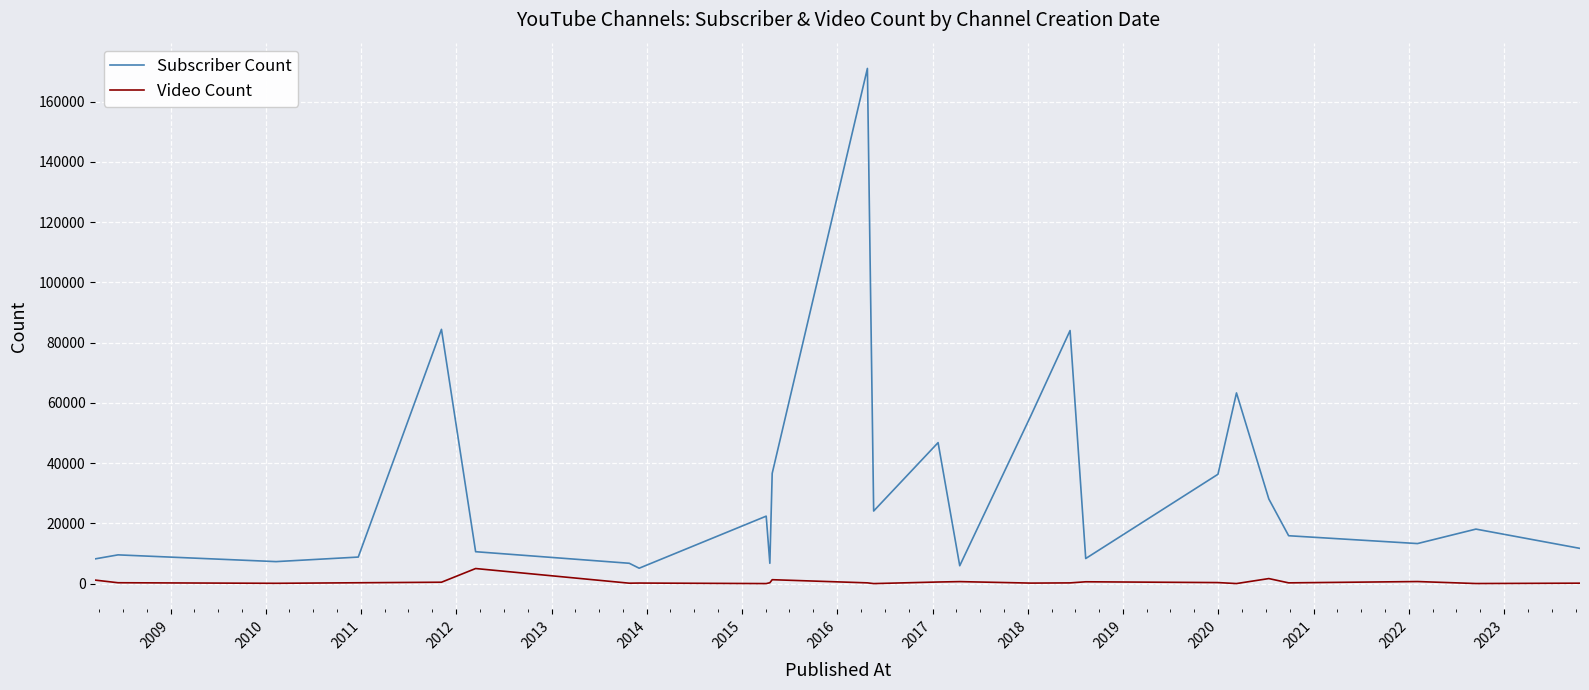

True or false: Subscriber Count and Video Count cross at least once.

False